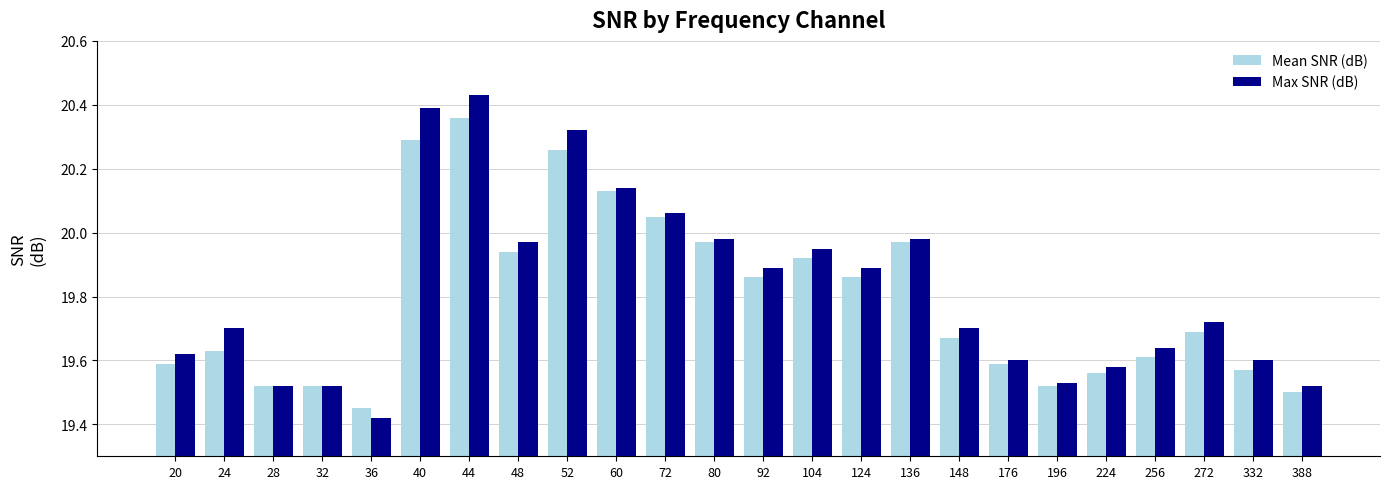

What is the sum of all Max SNR (dB) values?

475.7